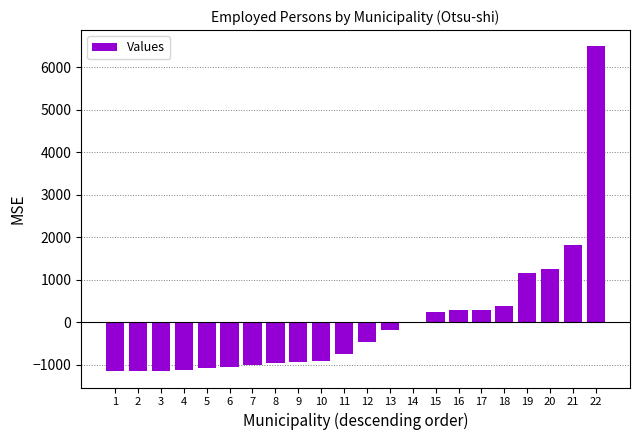

What is the sum of the values at 5 and 9?

-1999.9